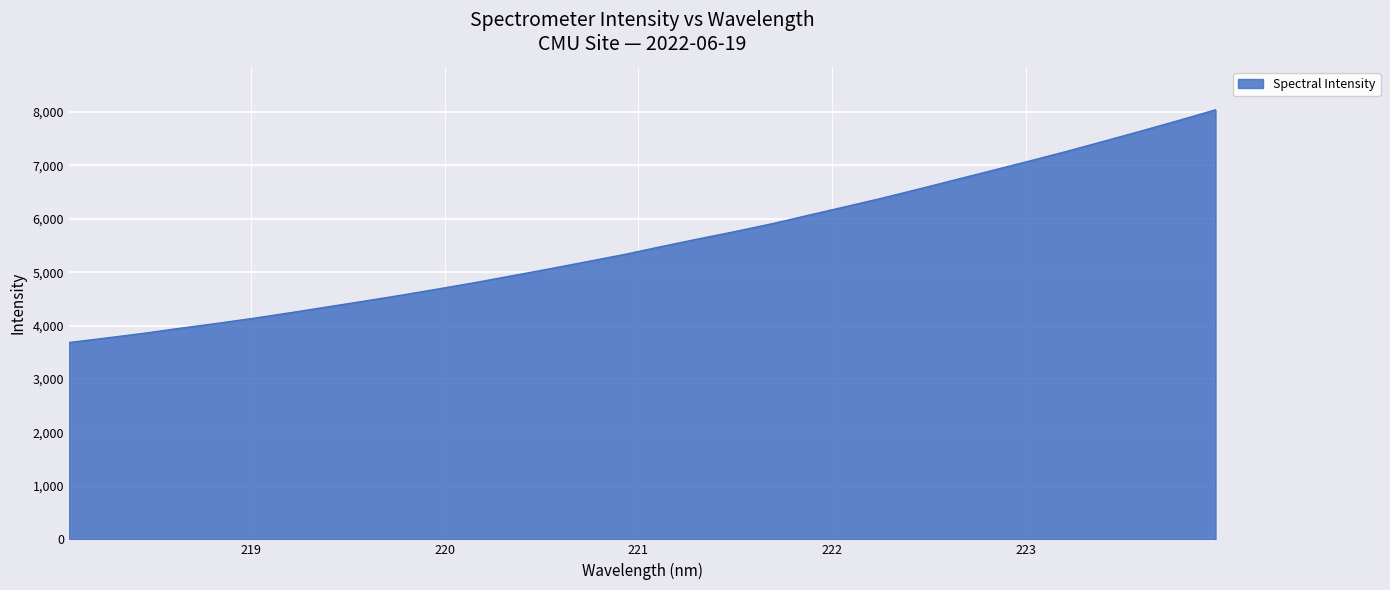

What is the difference between the maximum and minimum values?

4355.6